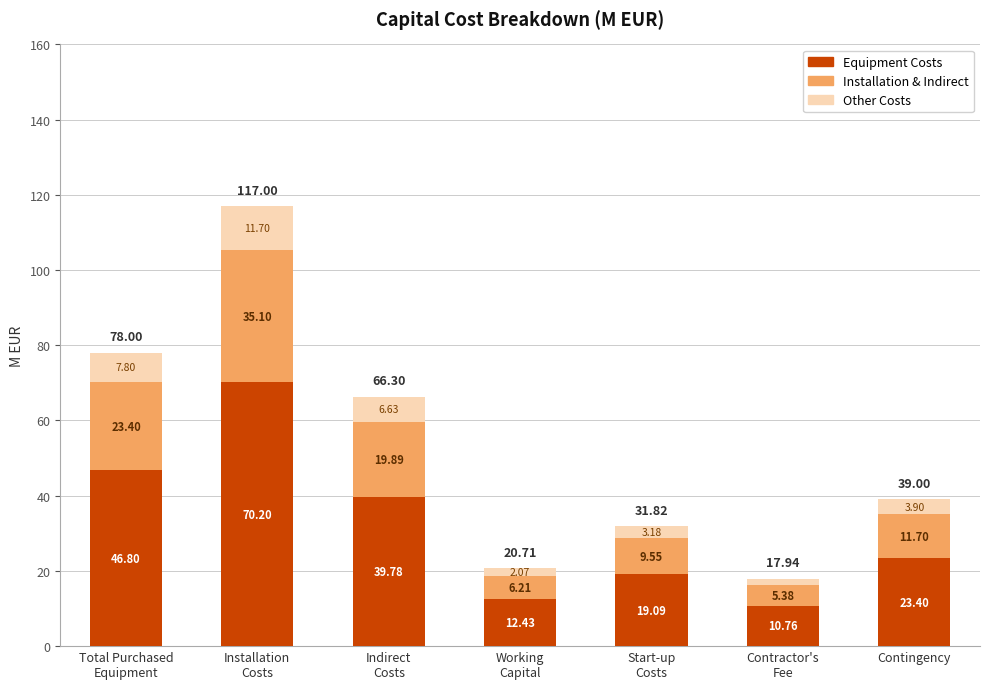

What is the total value across all series at Contingency?

39.0